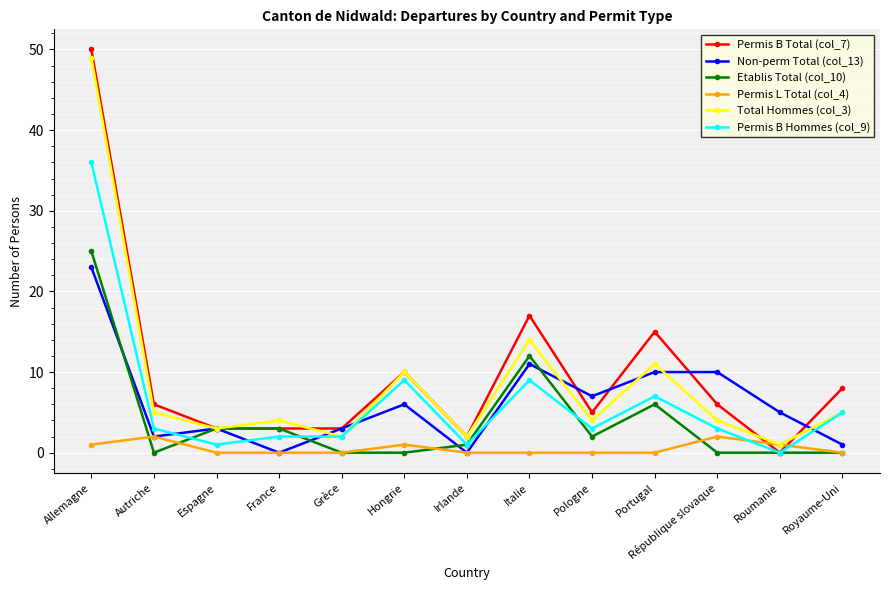

Does the chart display data point markers on the line(s)?

Yes